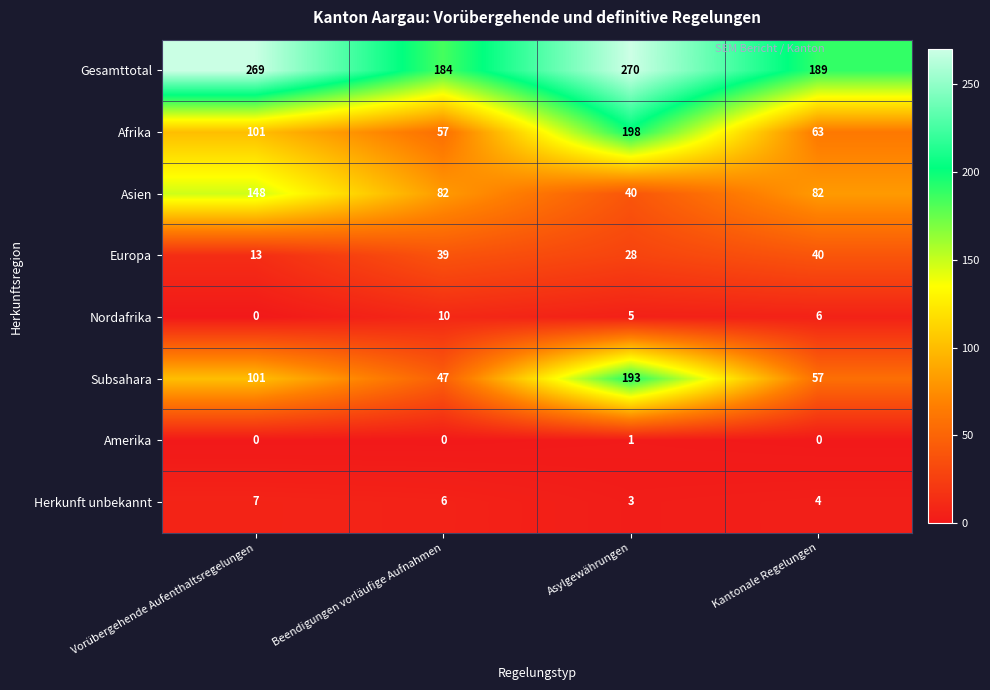

True or false: Herkunft unbekannt has a value of 6 at Kantonale Regelungen.

False